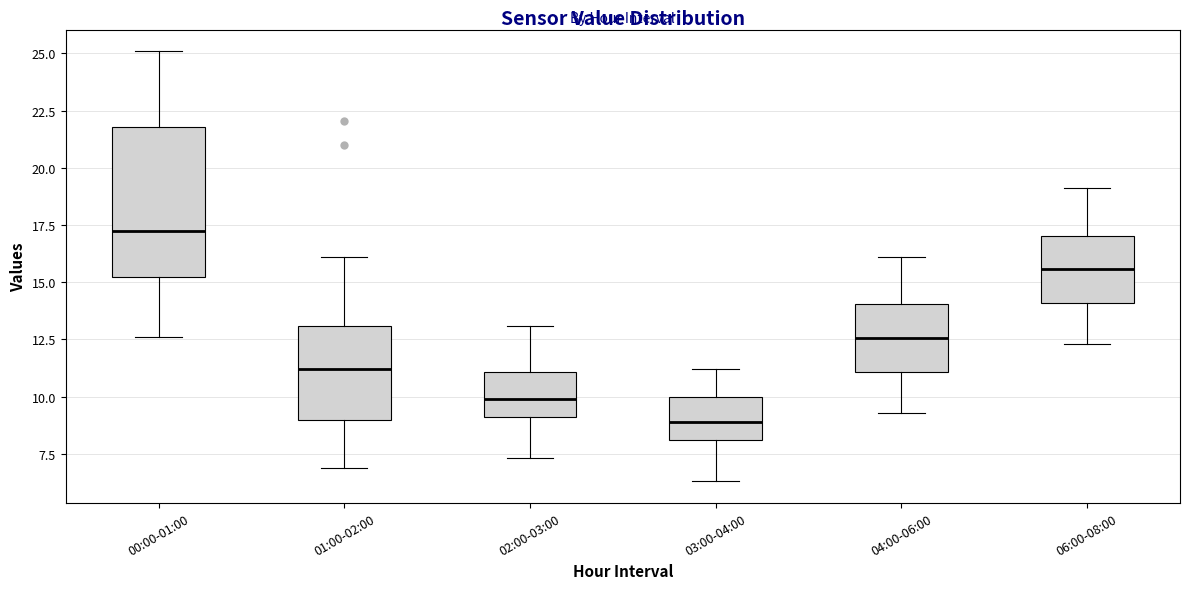

Which box's median line is the lowest?

03:00-04:00